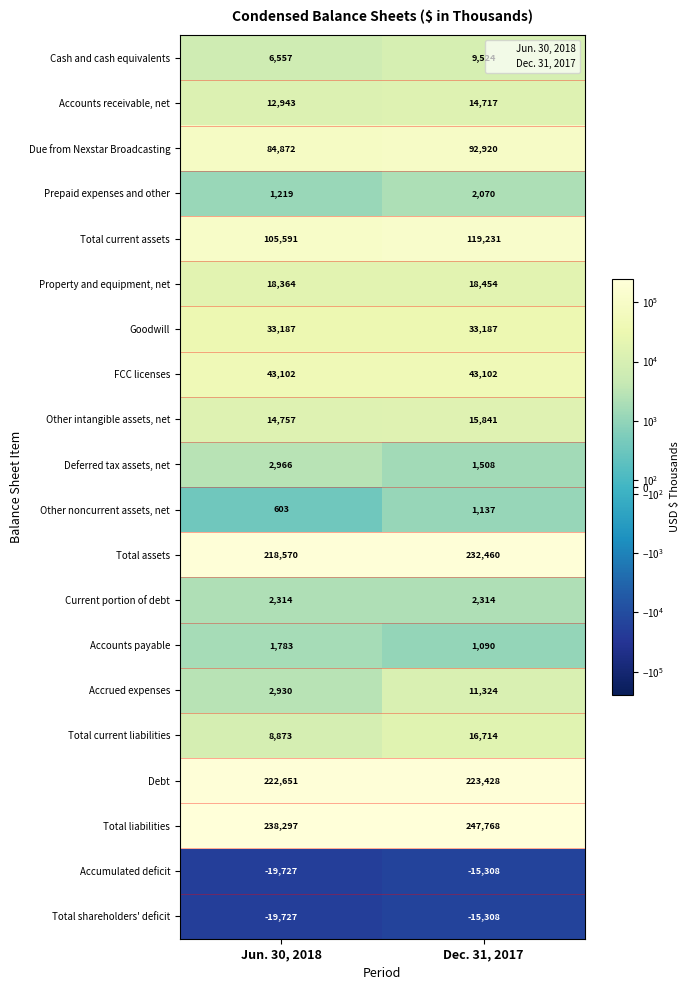

What is the average value of the Current portion of debt series?

2314